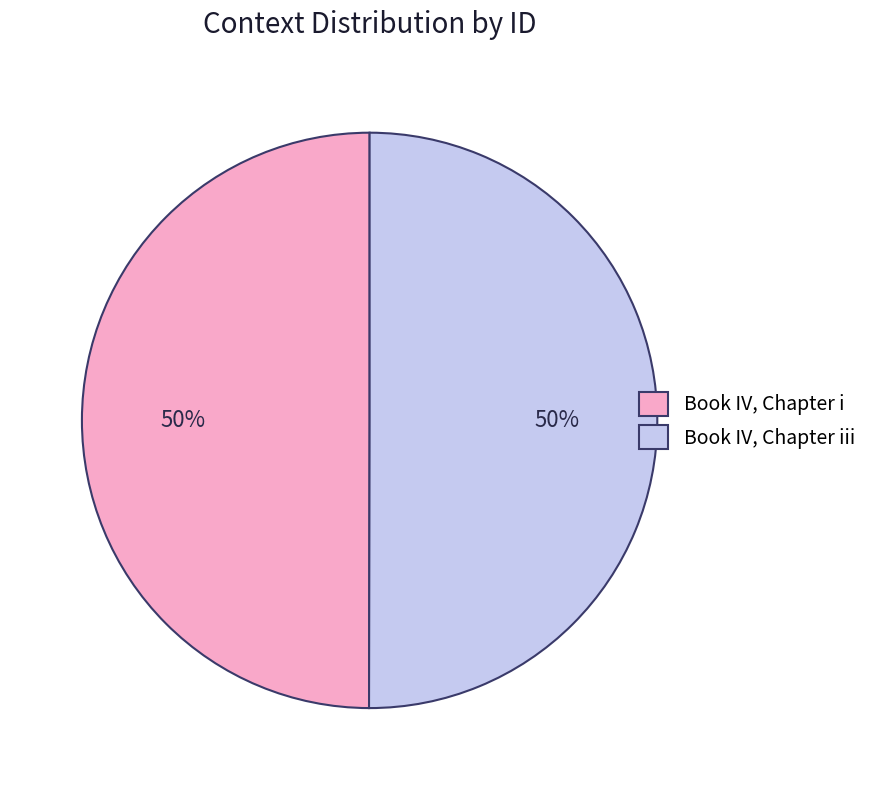

To the nearest percent, what percentage of the pie is Book IV, Chapter iii?

50%